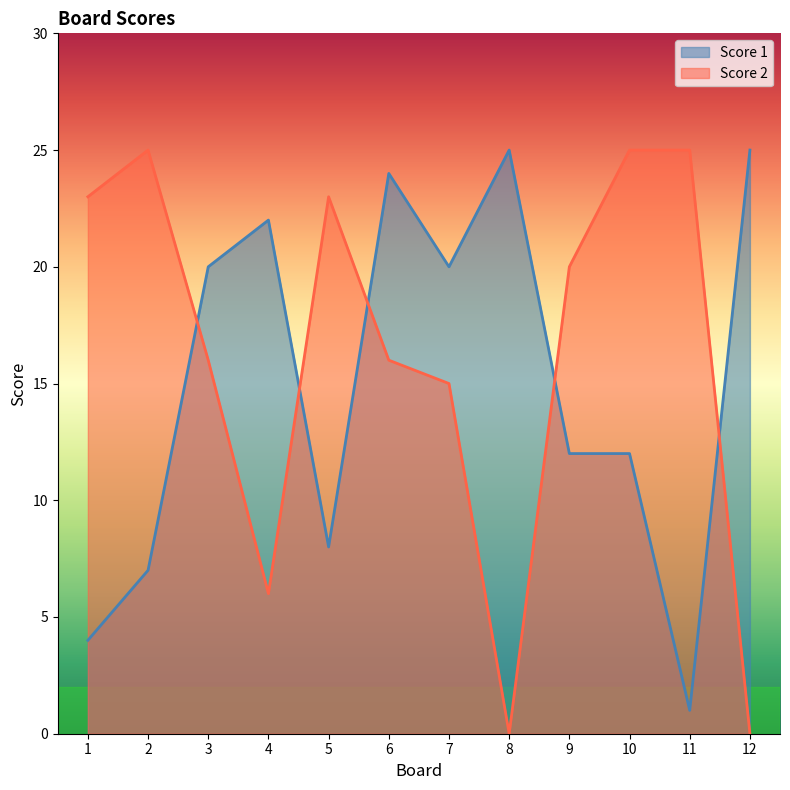

Rank the series at 7 from highest to lowest value.

Score 1, Score 2